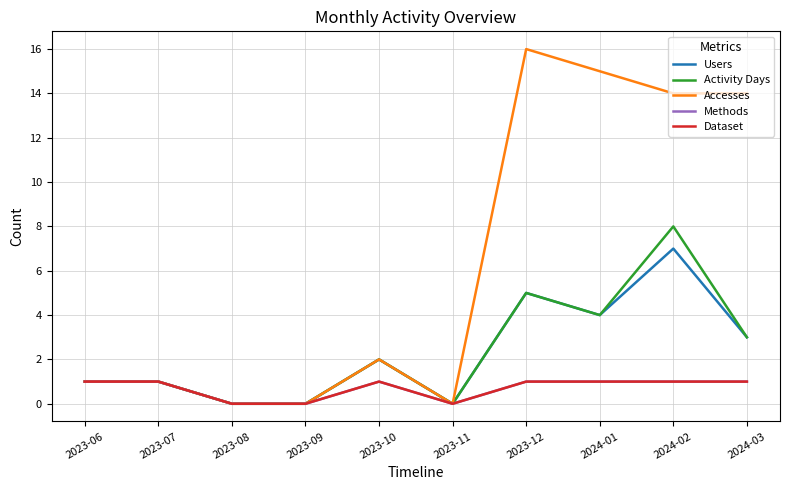

Does the chart display data point markers on the line(s)?

No